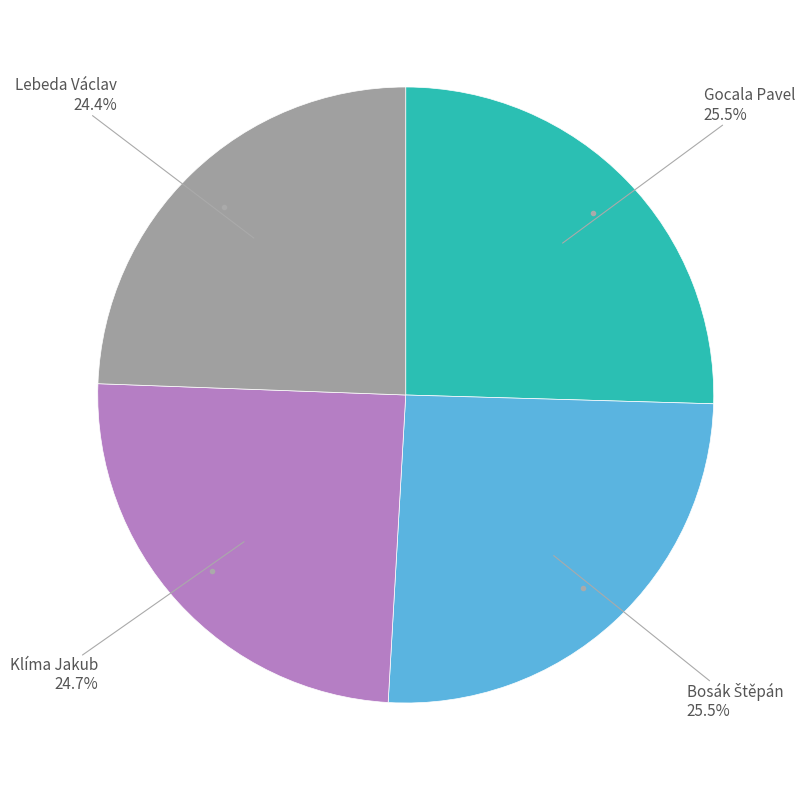

Does any single category account for the majority?

No